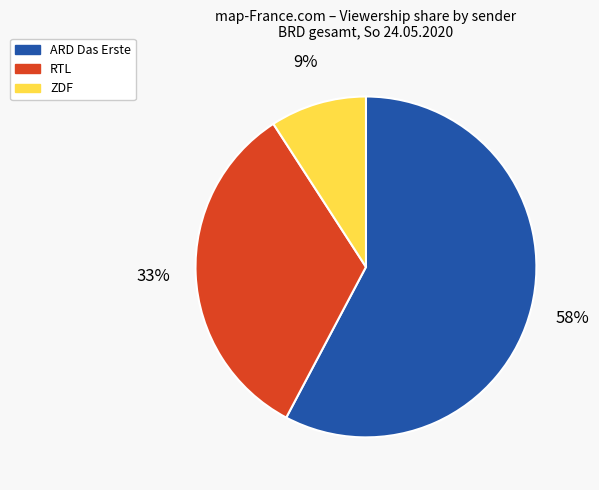

Is the sum of ARD and ZDF greater than half?

Yes